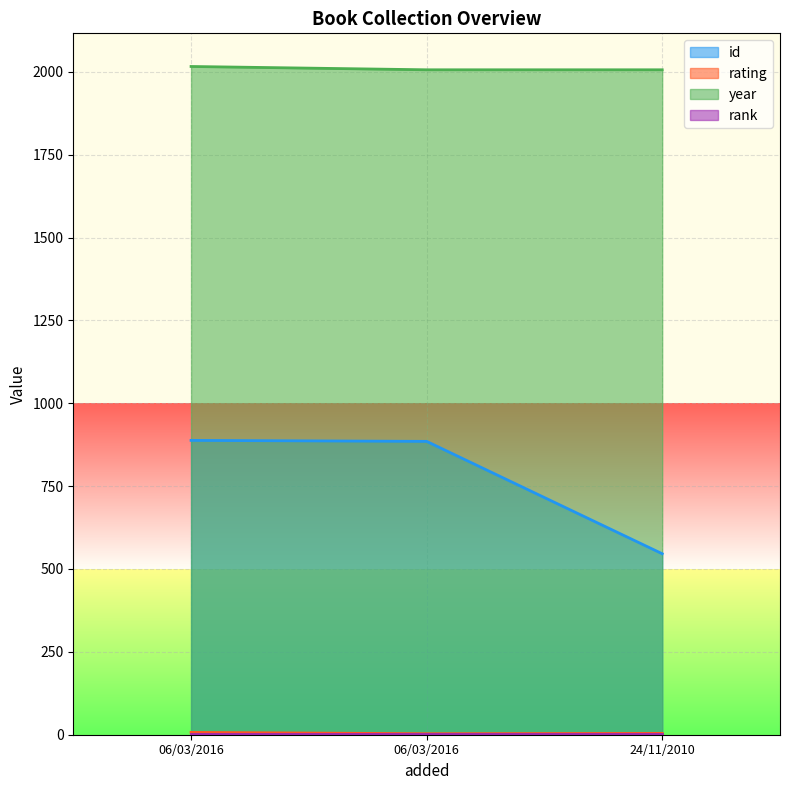

The value of rating at 06/03/2016 is 7. True or false?

True